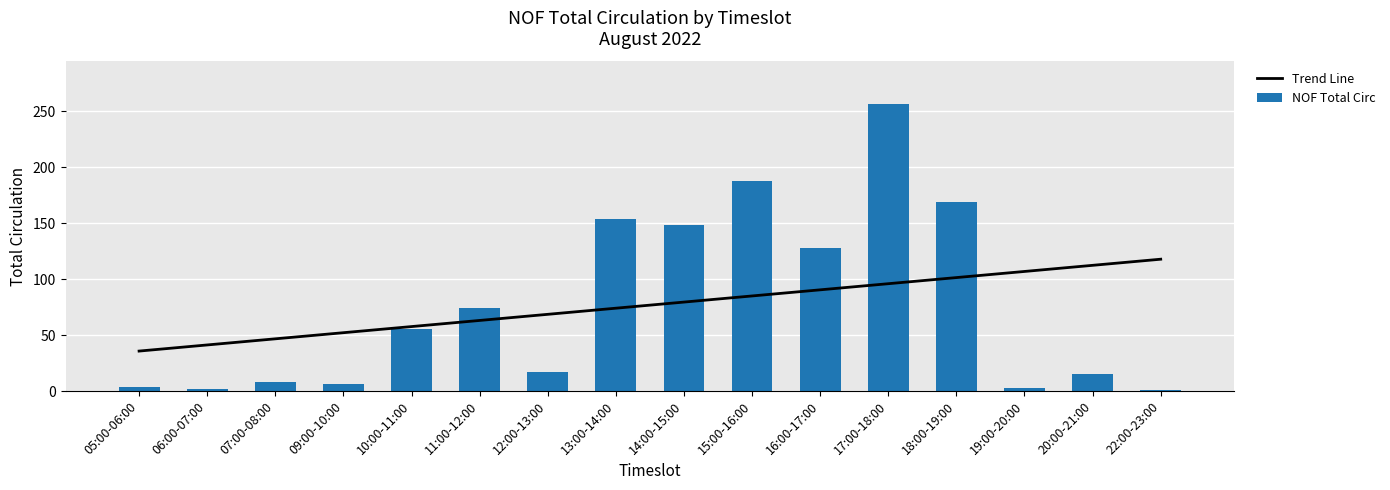

What is the difference between the second highest and minimum values in the NOF Total Circ series?

187